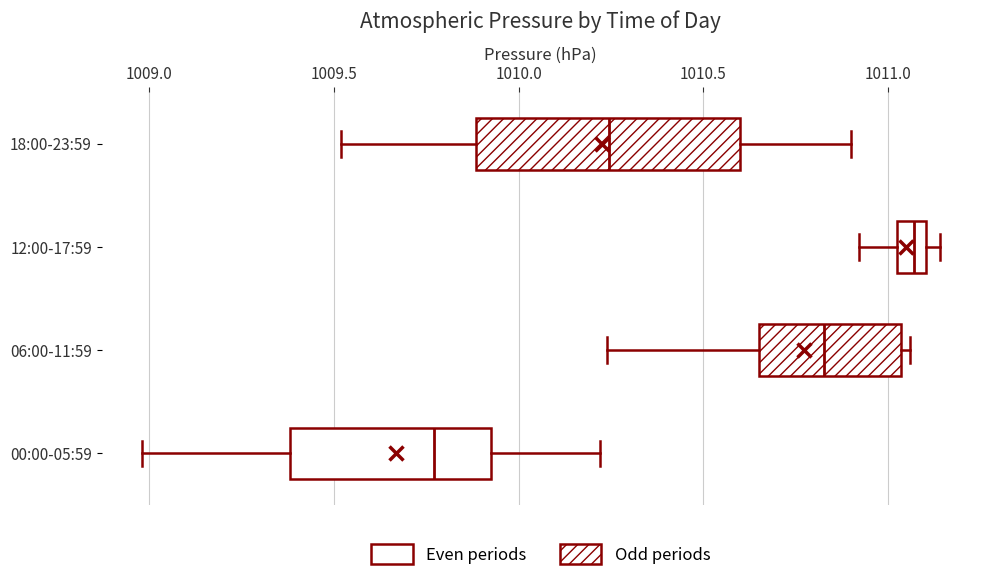

Where does the left whisker of the box for 06:00-11:59 end on the x-axis? The values are not printed on the chart, so give them approximately, as read against the axis.

1010.25